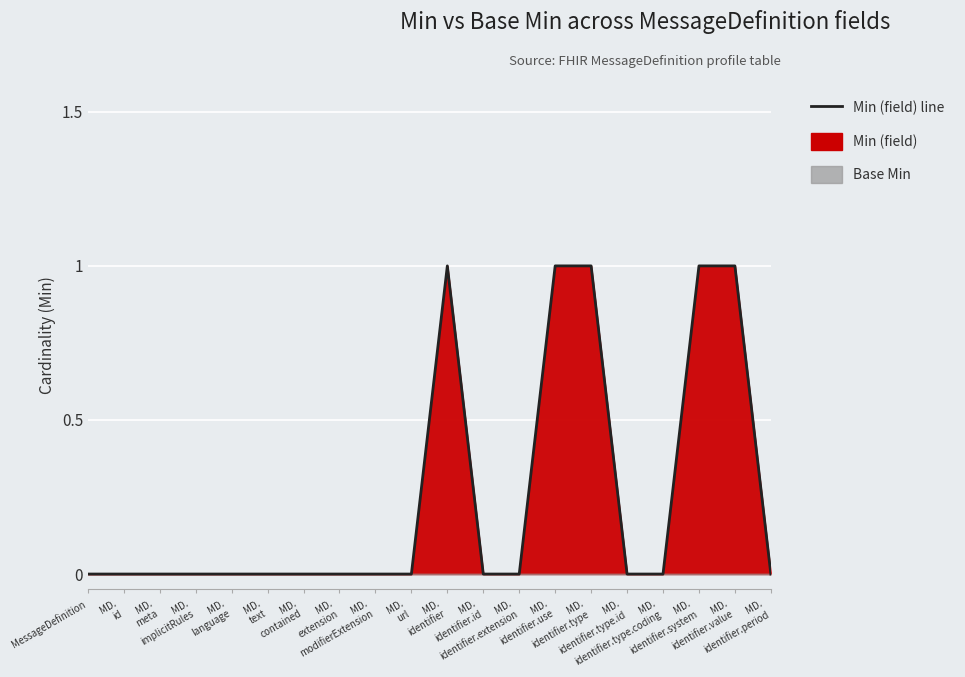

What is the label of the 3rd point from the left?

MD.
meta